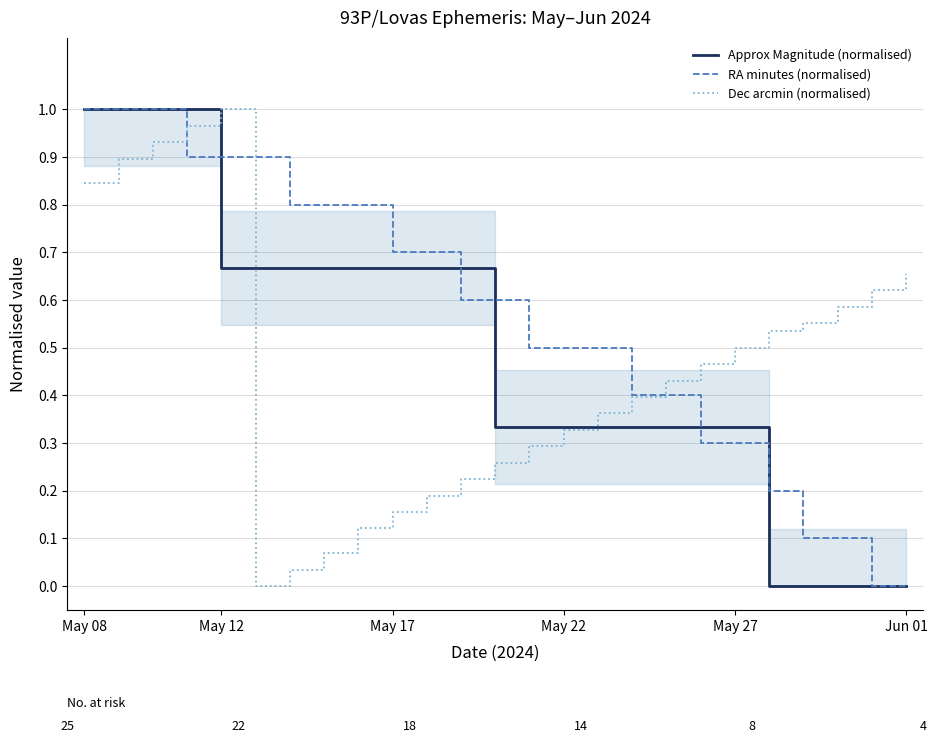

Rank the series by their average value, from highest to lowest.

RA minutes (normalised), Approx Magnitude (normalised), Dec arcmin (normalised)